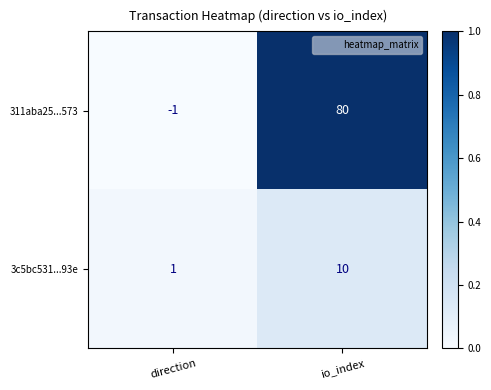

Read the 311aba25...573 value at io_index, to the nearest 5.

80